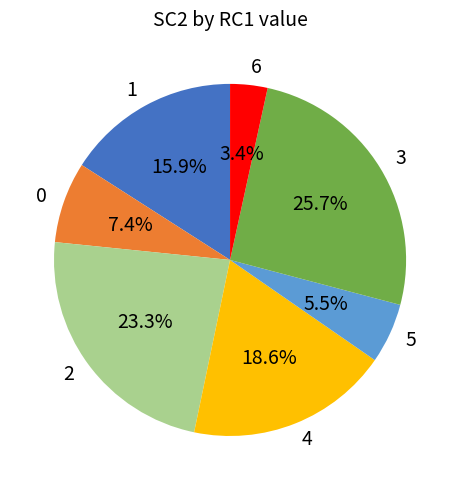

How many segments does this pie chart have?

7